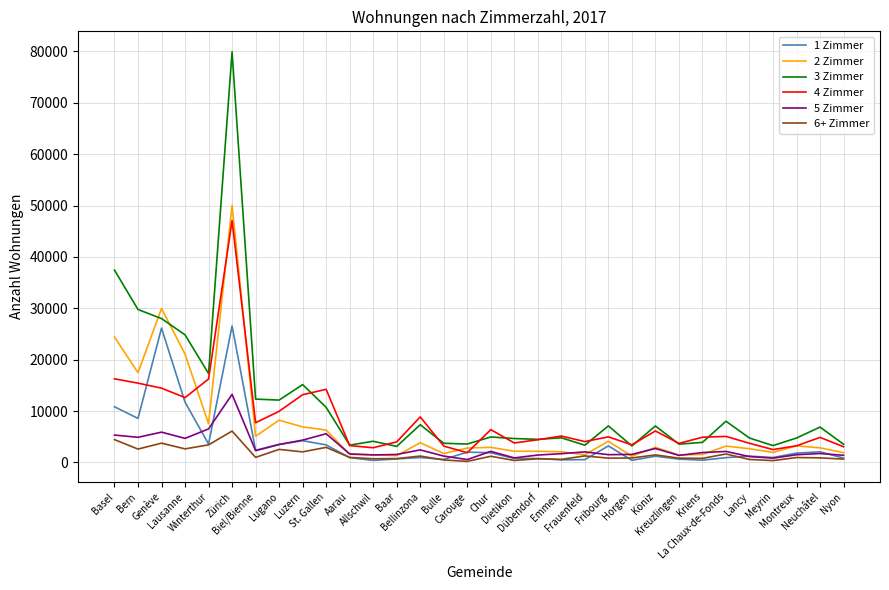

The 4 Zimmer series shows 5121 at Emmen. True or false?

True